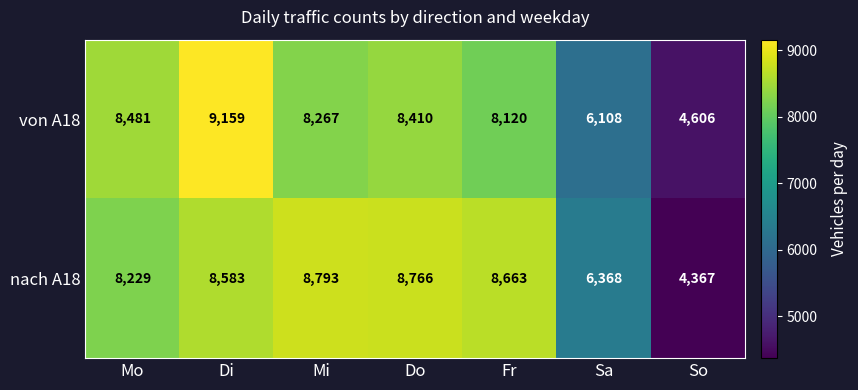

True or false: nach A18 has a value of 8766 at Do.

True